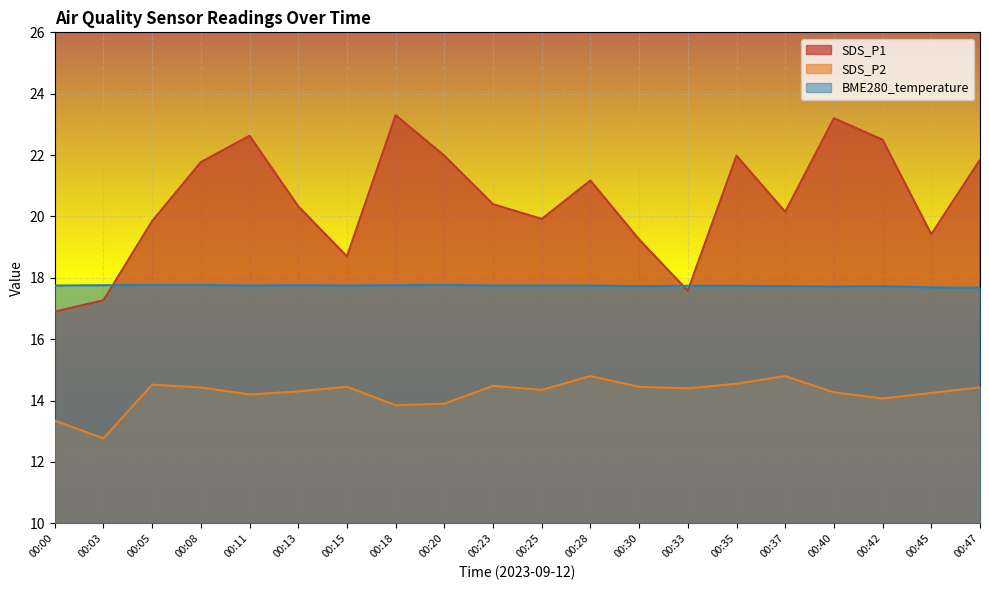

How many interior local peaks does the SDS_P2 series have?

5